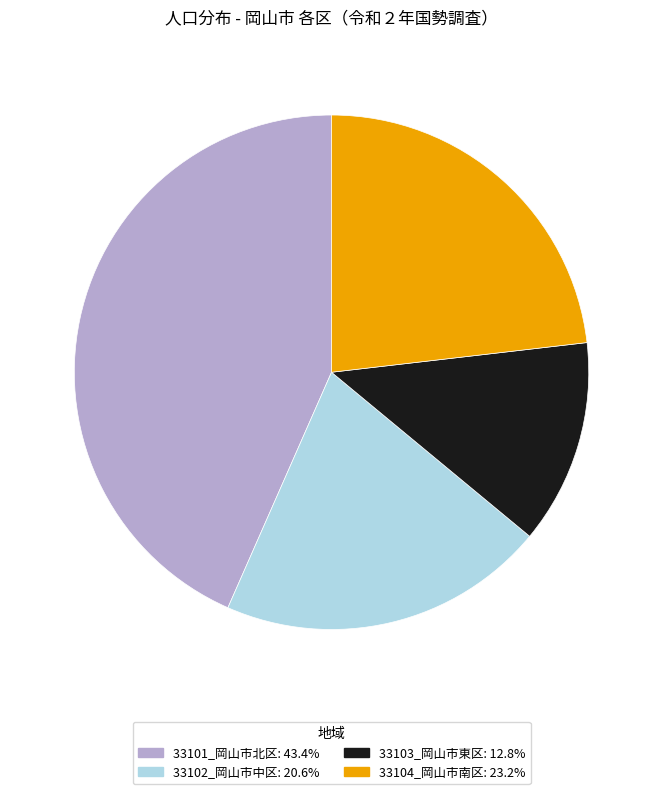

Does 33102_岡山市中区 account for over 50% of the chart?

No